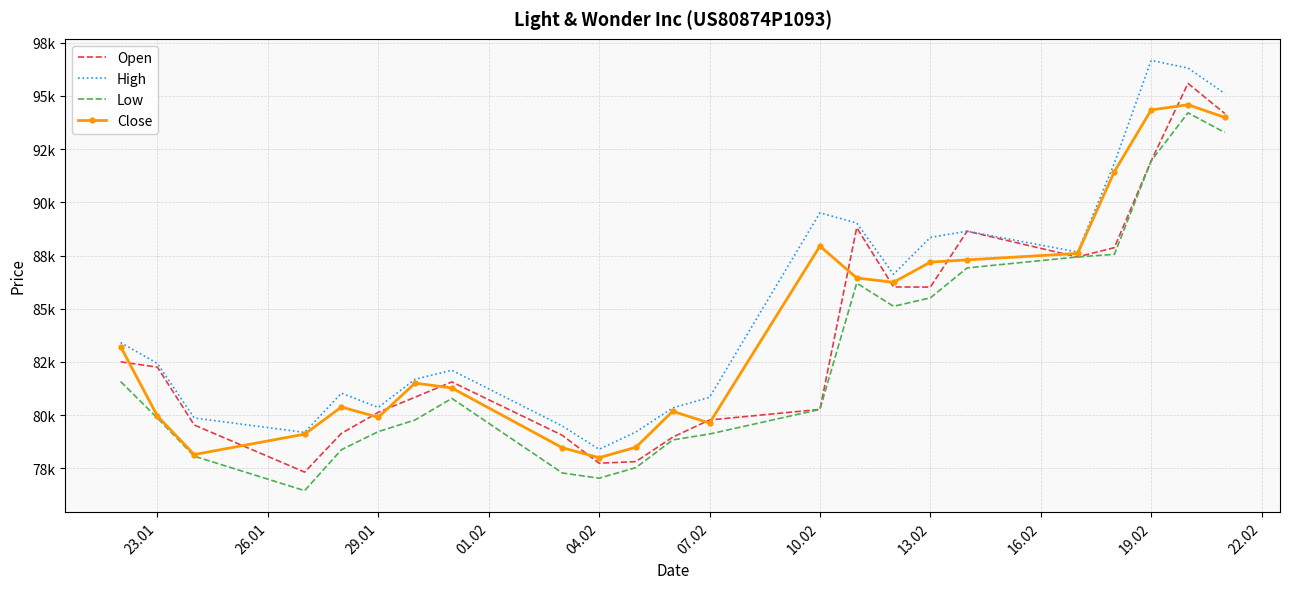

What is the highest value of the High series?

96672